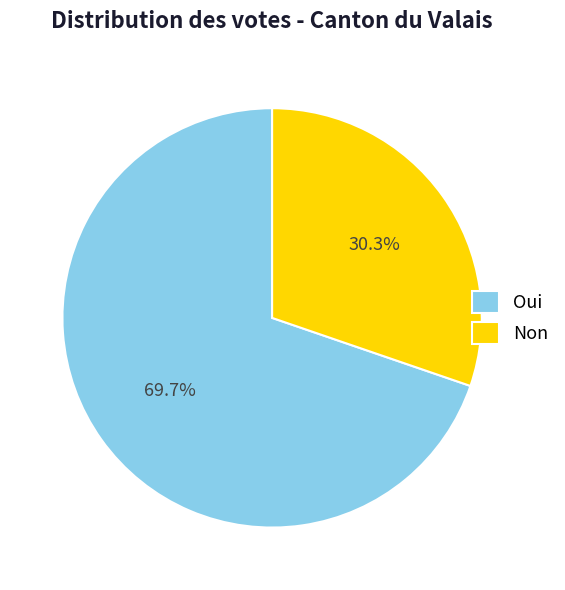

How many slices are in this pie chart?

2